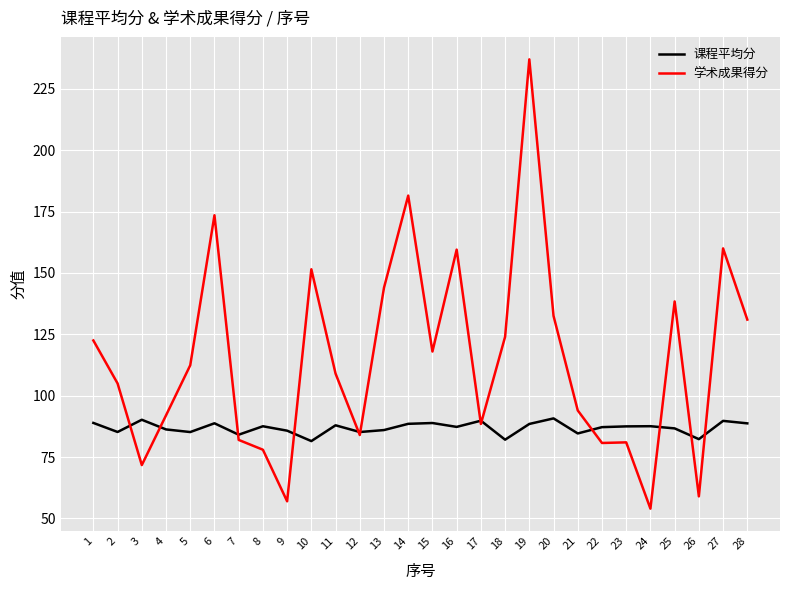

Is it true that 课程平均分 equals 88.5 at 19?

True